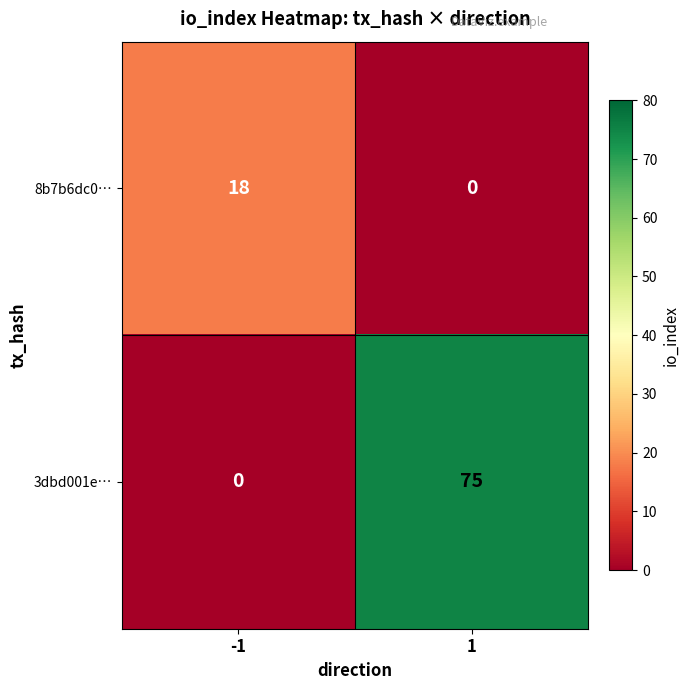

At how many categories does at least one series exceed 22?

1